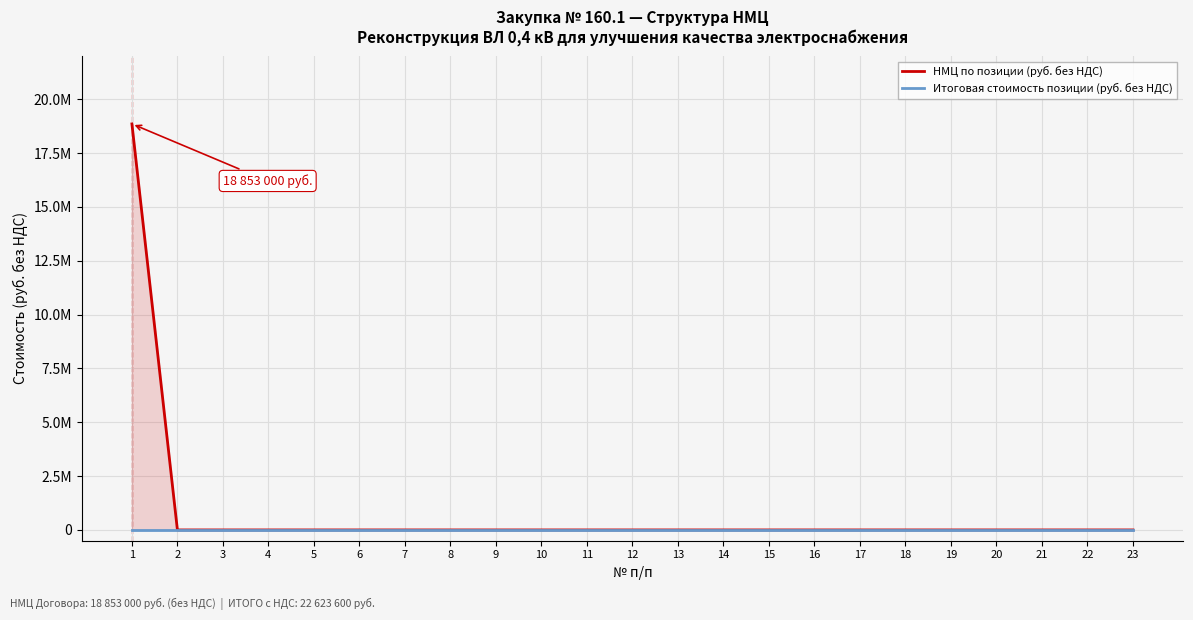

True or false: НМЦ по позиции (руб. без НДС) has a value of 0 at 23.

True